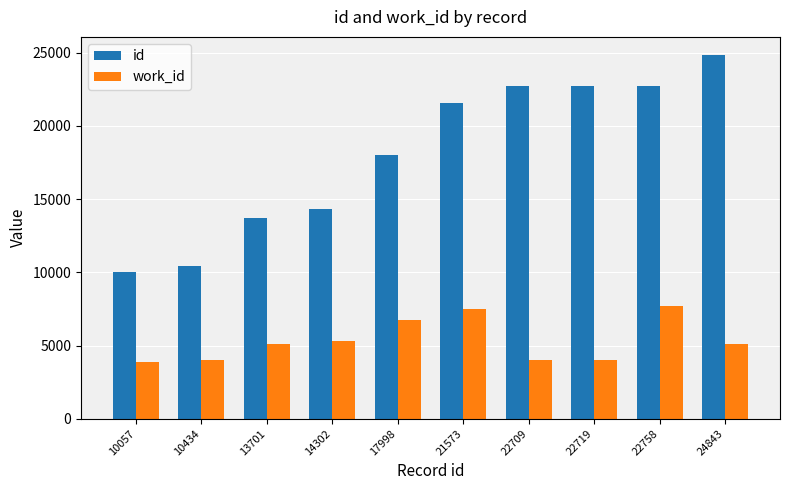

Is the value of id at 14302 greater than the value of work_id at 22709?

Yes